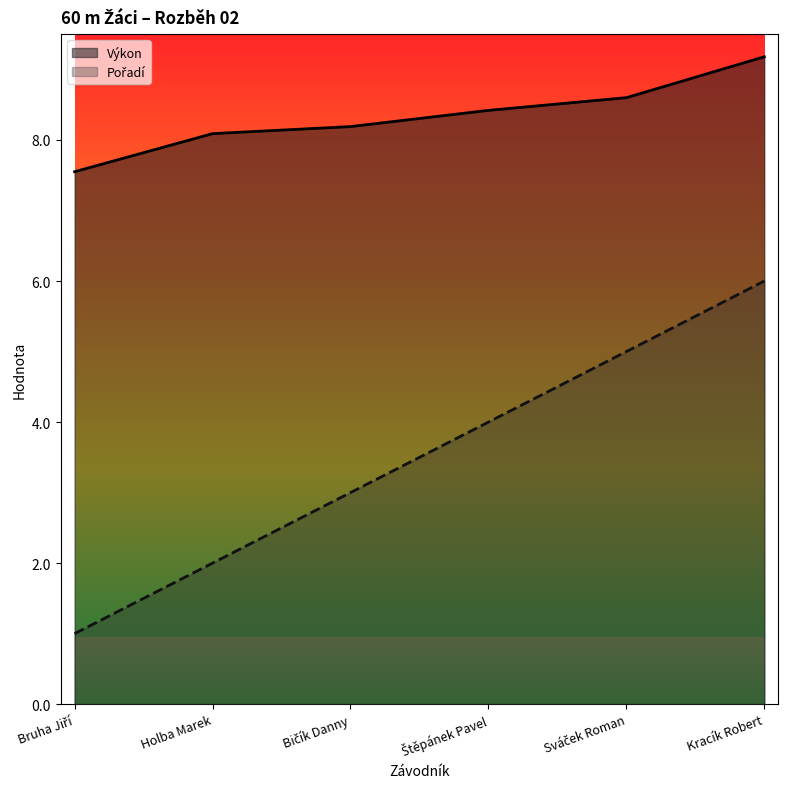

What is the label of the 4th point from the left?

Štěpánek Pavel